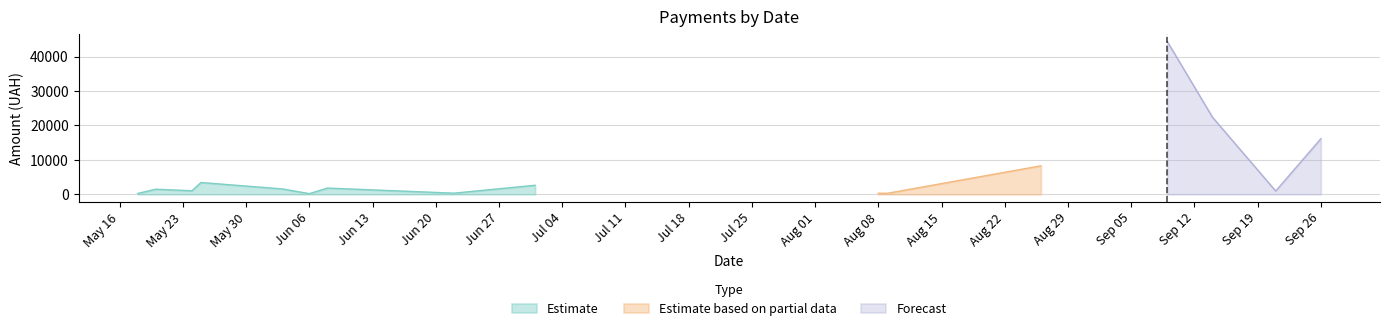

The value of Forecast at 5 is 0.0. True or false?

True